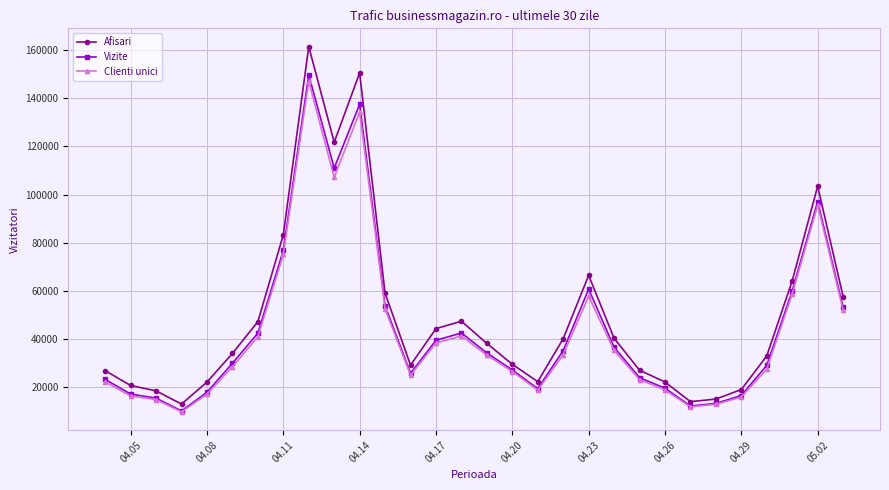

True or false: Clienti unici has more than 1 points higher than both neighbors.

True